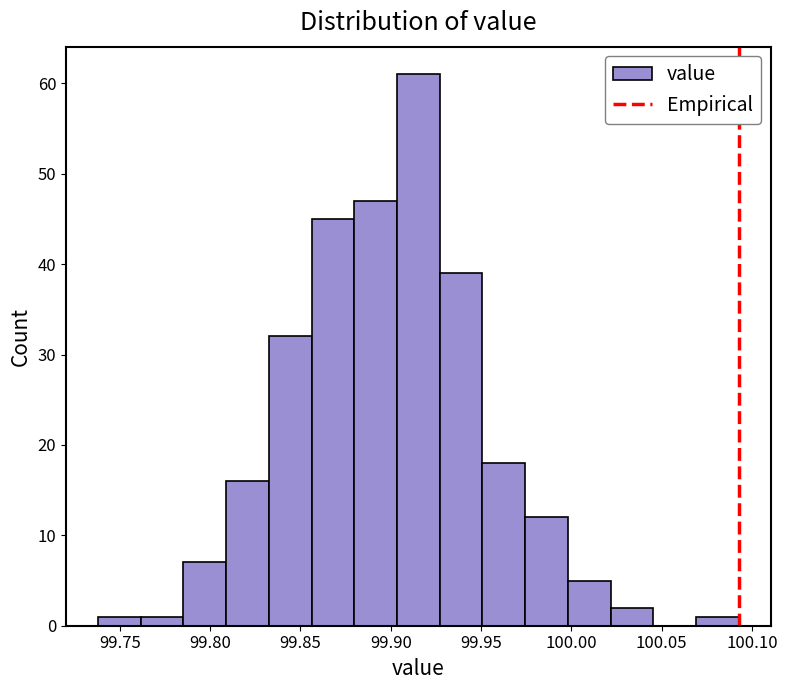

Reading left to right, transcribe this chart: for each bar, give the range it covers on the x-axis and its height. Neither the bar edges nor the heights are printed on the chart, so give them approximately, as read against the axes.

99.740 to 99.760: 1
99.760 to 99.785: 1
99.785 to 99.810: 7
99.810 to 99.835: 16
99.835 to 99.855: 32
99.855 to 99.880: 45
99.880 to 99.905: 47
99.905 to 99.925: 61
99.925 to 99.950: 39
99.950 to 99.975: 18
99.975 to 100.000: 12
100.000 to 100.020: 5
100.020 to 100.045: 2
100.045 to 100.070: 0
100.070 to 100.095: 1